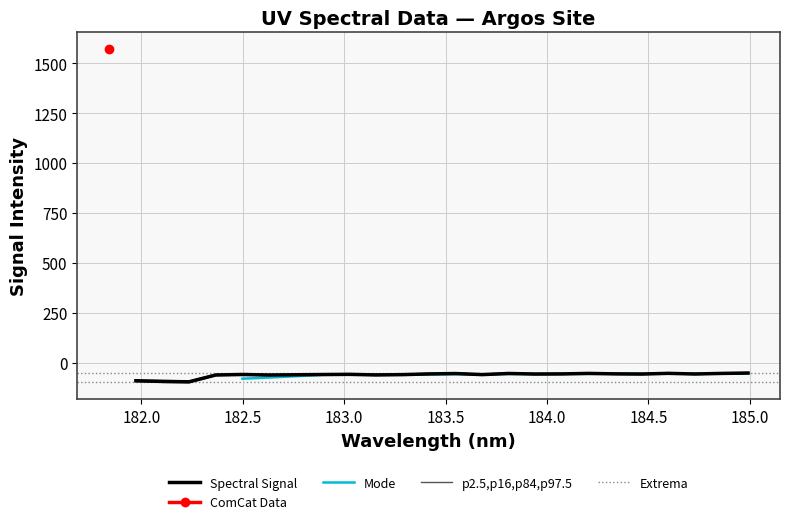

What is the value of the 16th point from the left?

-53.9